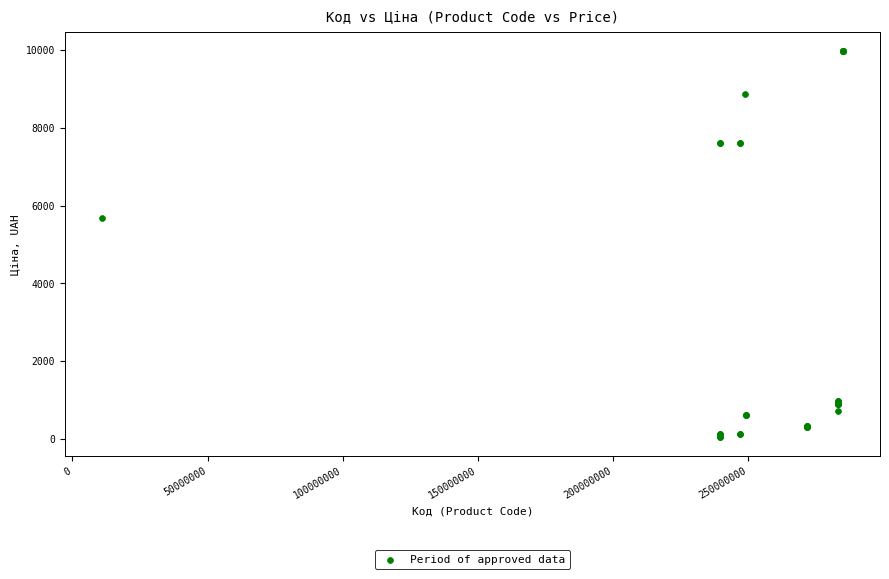

What Y value in the scatter plot is closest to 5016?

5673.8